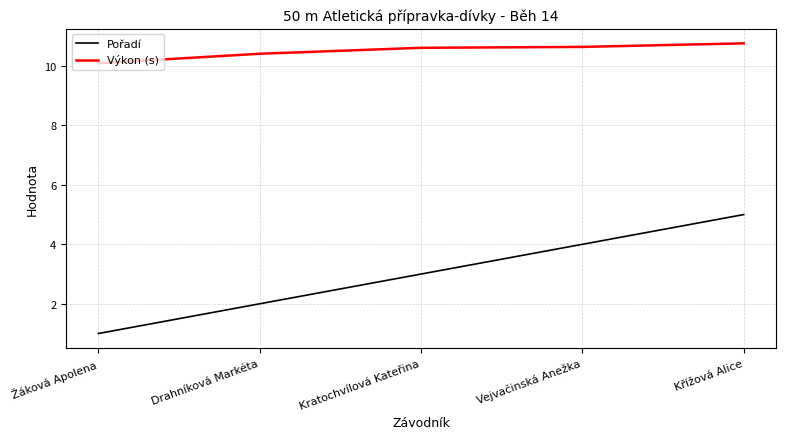

The value of Pořadí at Vejvačinská Anežka is 4.0. True or false?

True